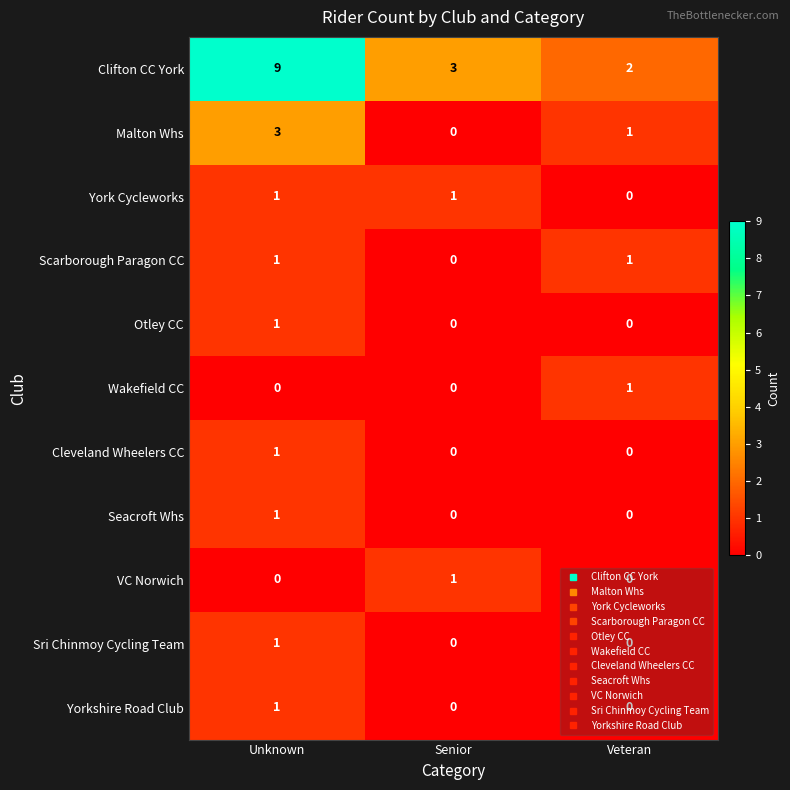

The value of Clifton CC York at Senior is 2. True or false?

False